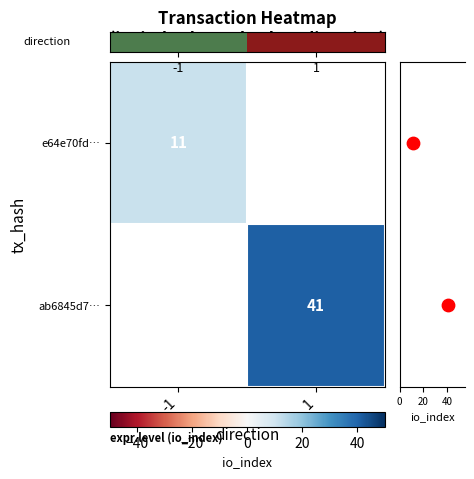

The value of ab6845d7… at 1 is 10. True or false?

False